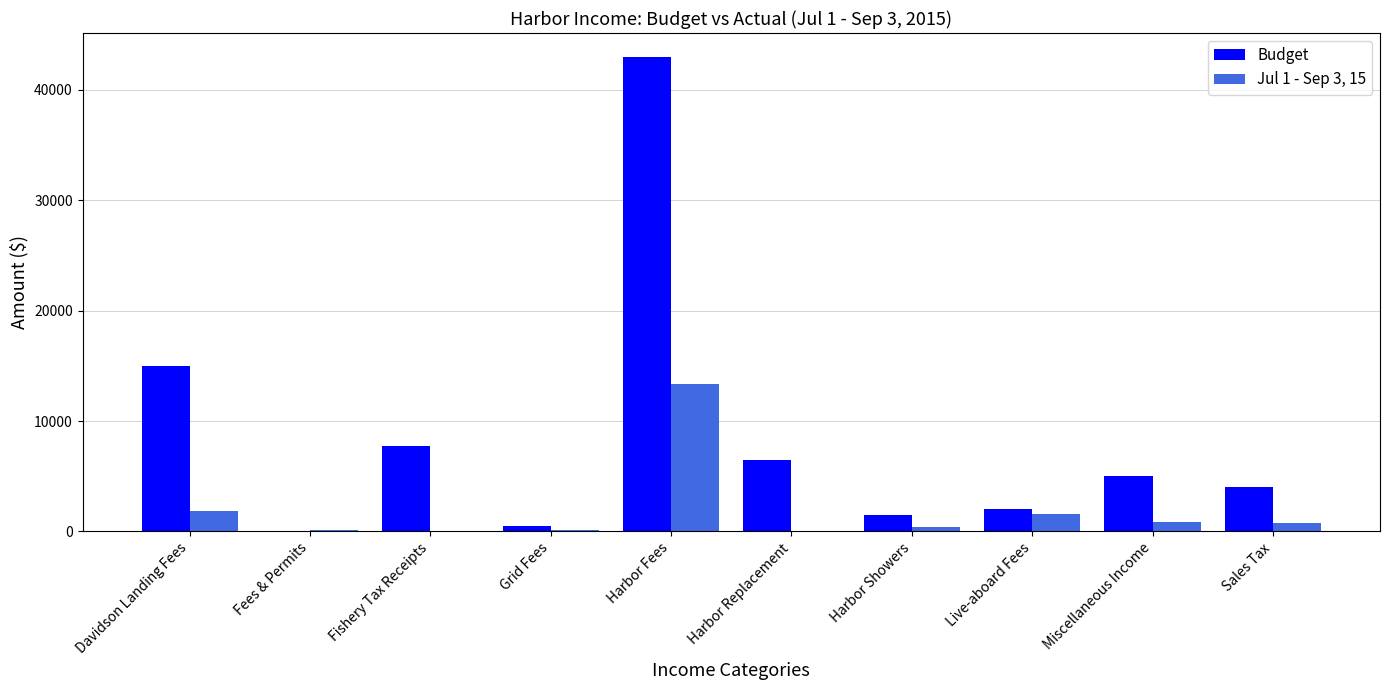

How many data points does each series have?

10